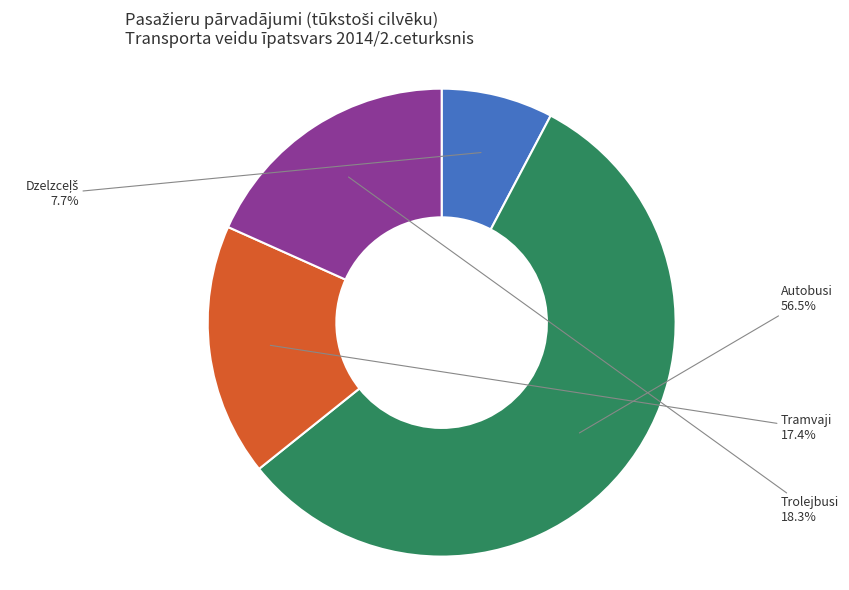

To the nearest percent, what is the average slice percentage?

25%